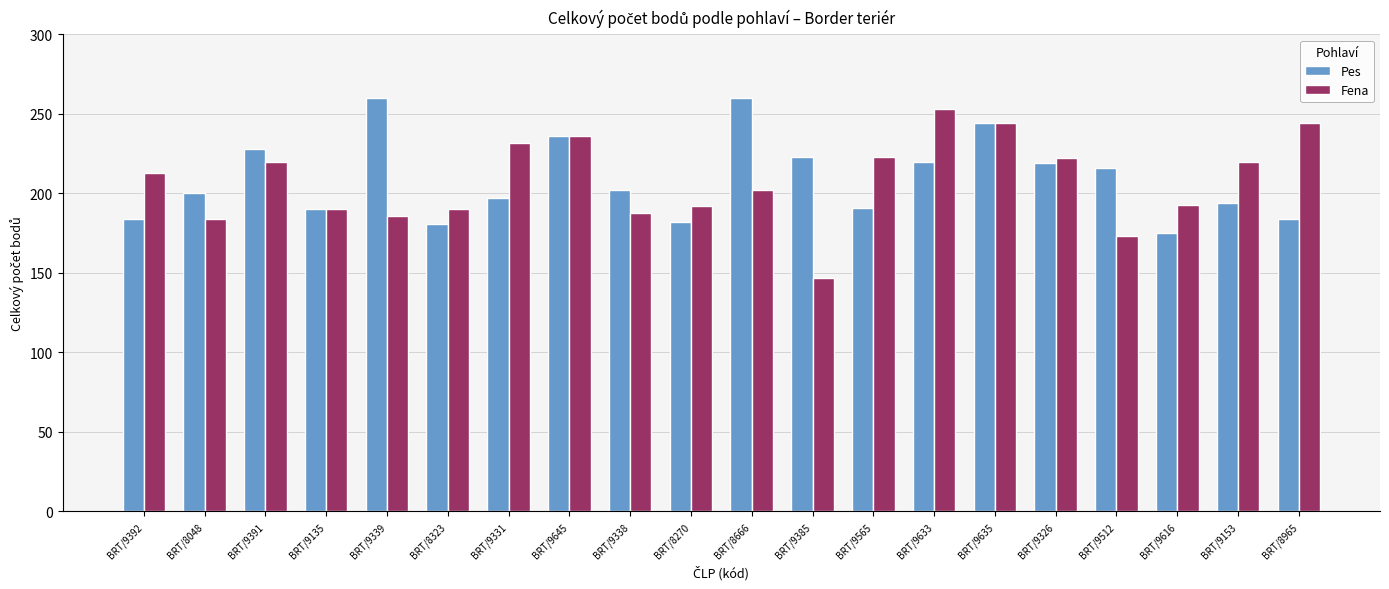

The value of Pes at BRT/9331 is 338. True or false?

False